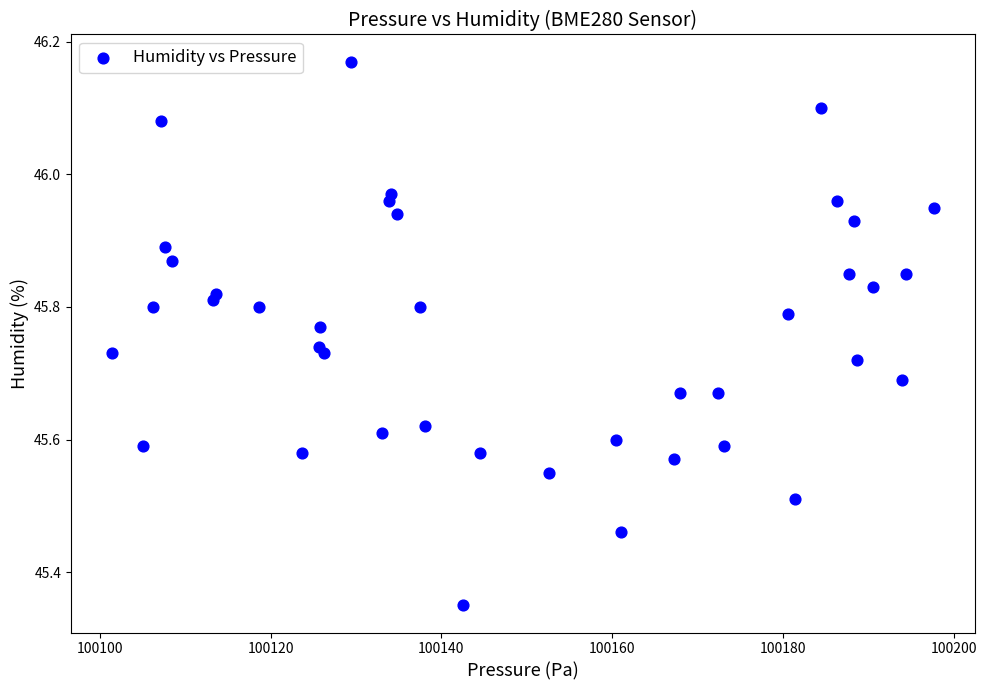

What is the range of Y values (max minus min)?

0.8